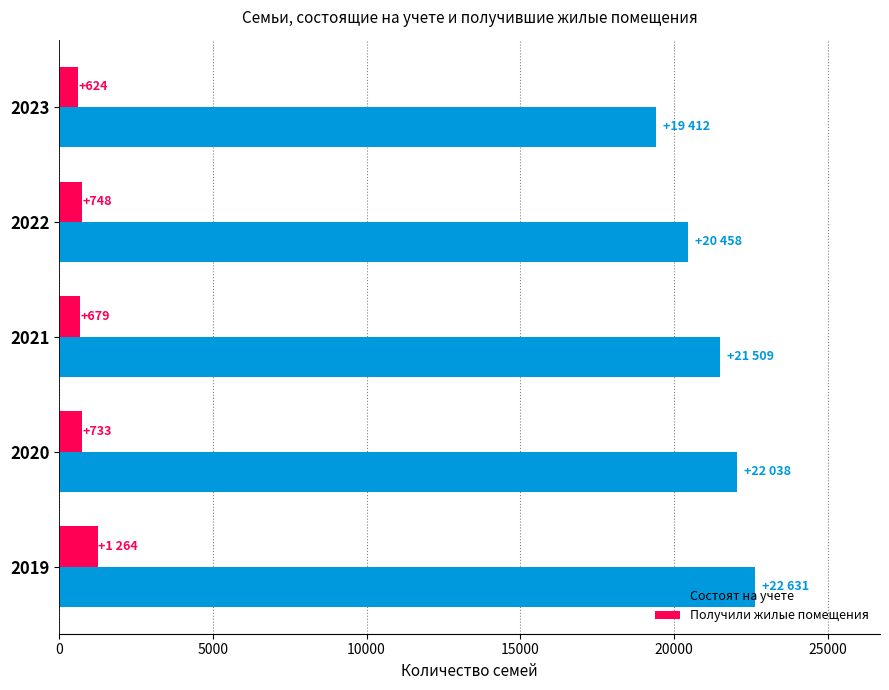

At which label is Получили жилые помещения closest to 944?

2022